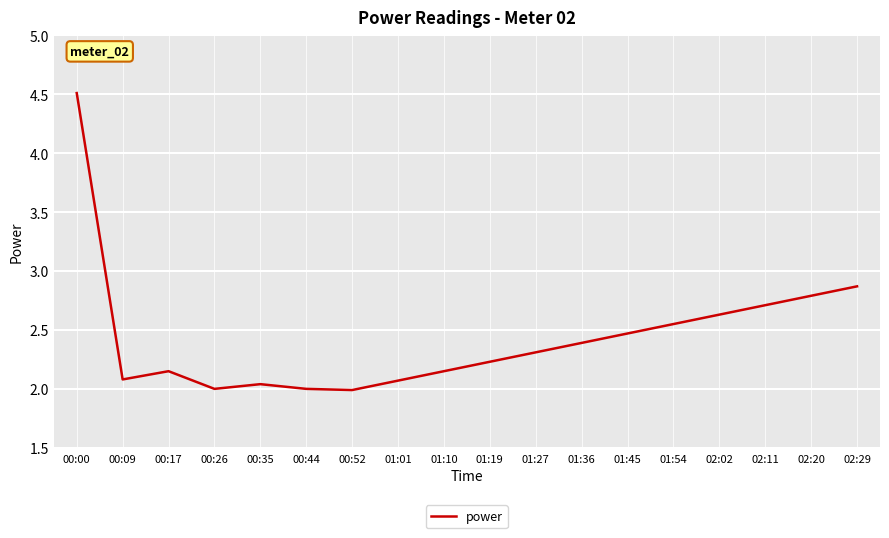

The chart shows a value of 4.5 at 00:00. True or false?

True